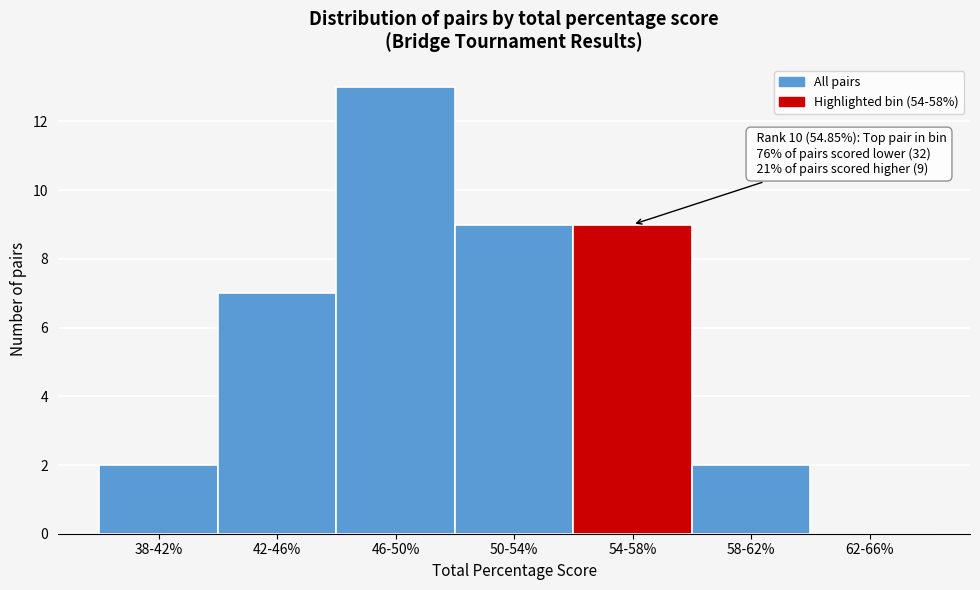

Reading left to right, list all the values displayed in this chart.

38-42%=2	42-46%=7	46-50%=13	50-54%=9	54-58%=9	58-62%=2	62-66%=0